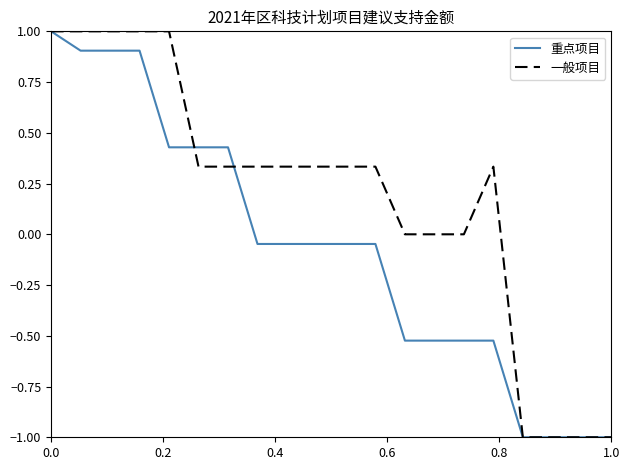

What is the smallest value displayed?

-1.0